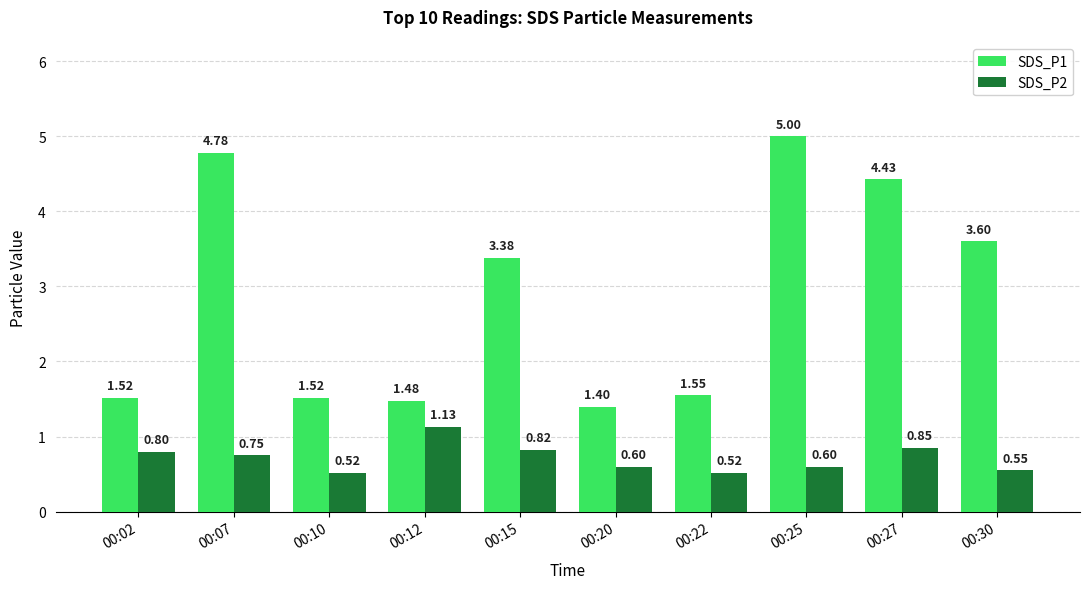

What are all the series names shown in the legend?

SDS_P1, SDS_P2